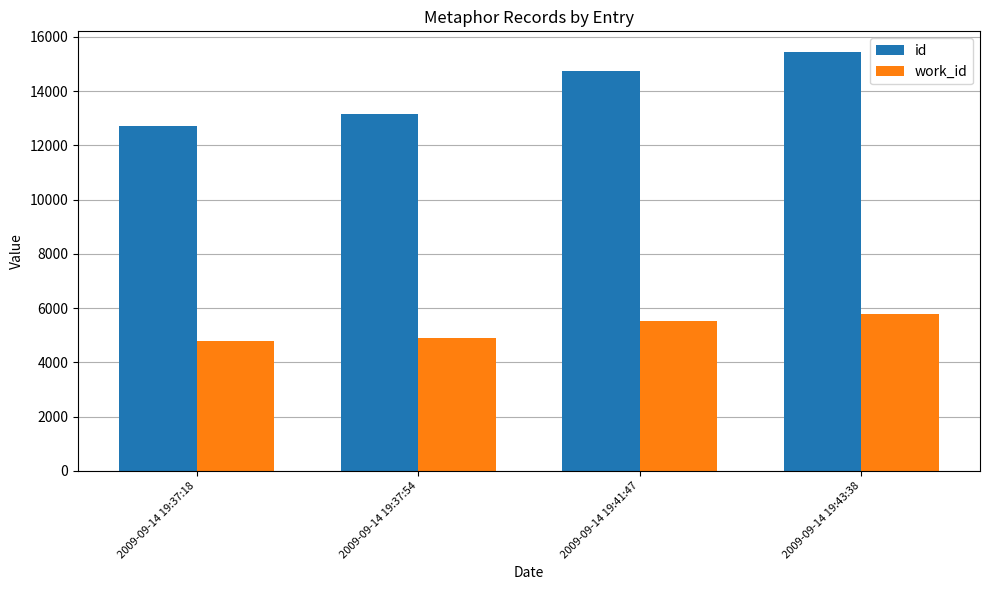

Reading right to left, transcribe all the data shown in this chart.

id: 2009-09-14 19:43:38=15434	2009-09-14 19:41:47=14741	2009-09-14 19:37:54=13156	2009-09-14 19:37:18=12713
work_id: 2009-09-14 19:43:38=5785	2009-09-14 19:41:47=5505	2009-09-14 19:37:54=4895	2009-09-14 19:37:18=4790